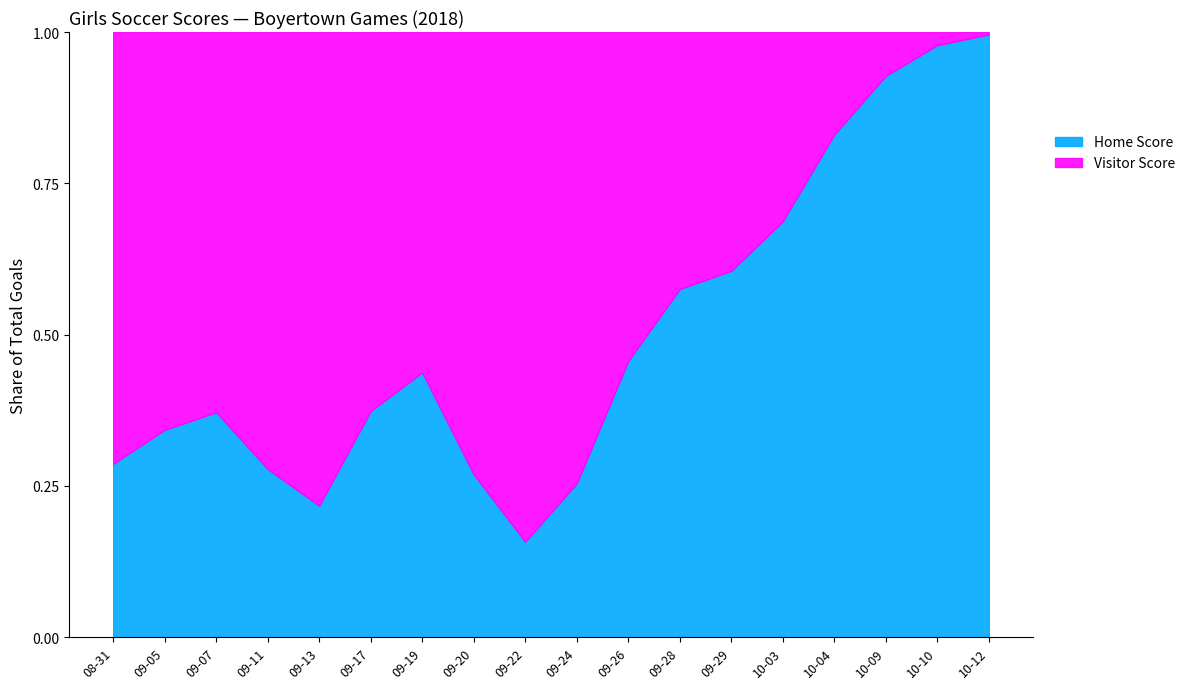

The Home Score series shows 0.2 at 09-17. True or false?

False